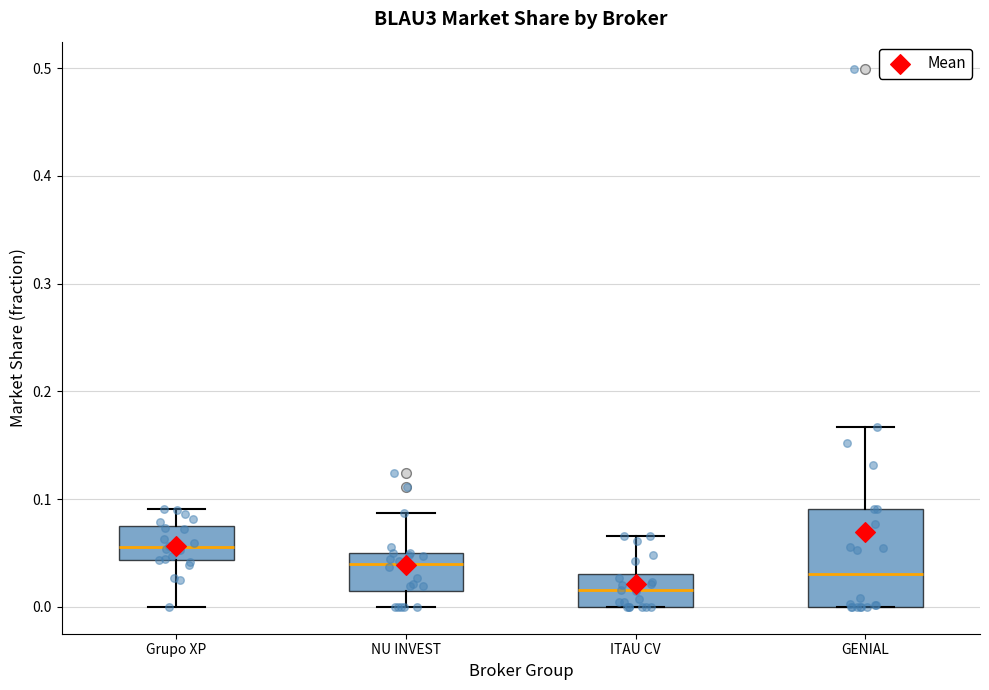

Which box's median line is the highest?

Grupo XP